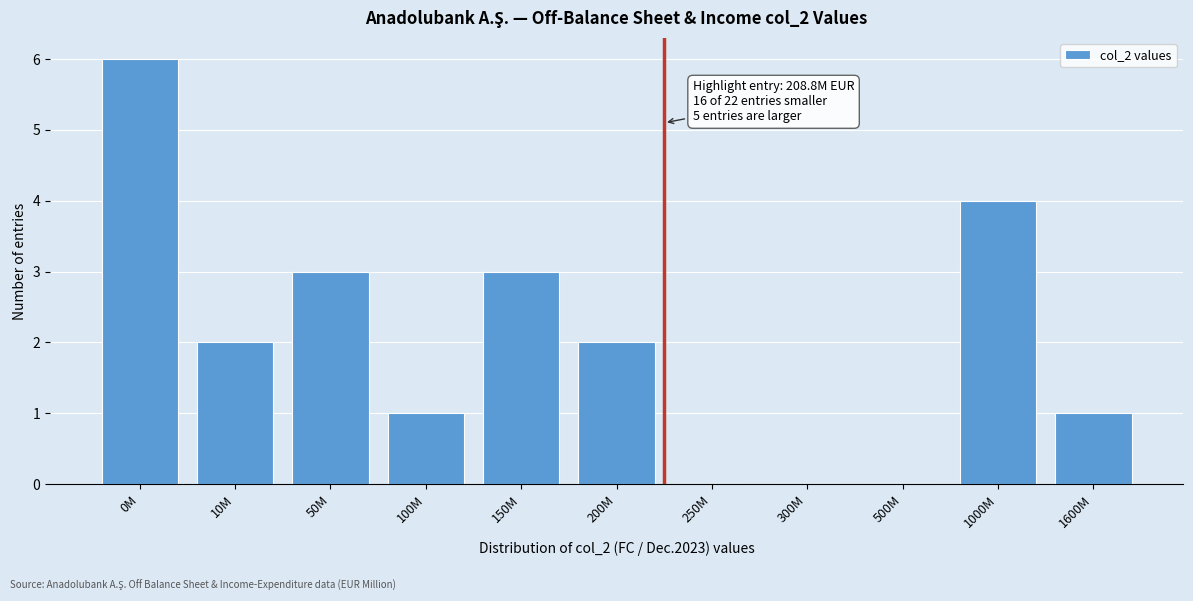

Reading left to right, extract all data points from this chart.

0M=6	10M=2	50M=3	100M=1	150M=3	200M=2	250M=0	300M=0	500M=0	1000M=4	1600M=1